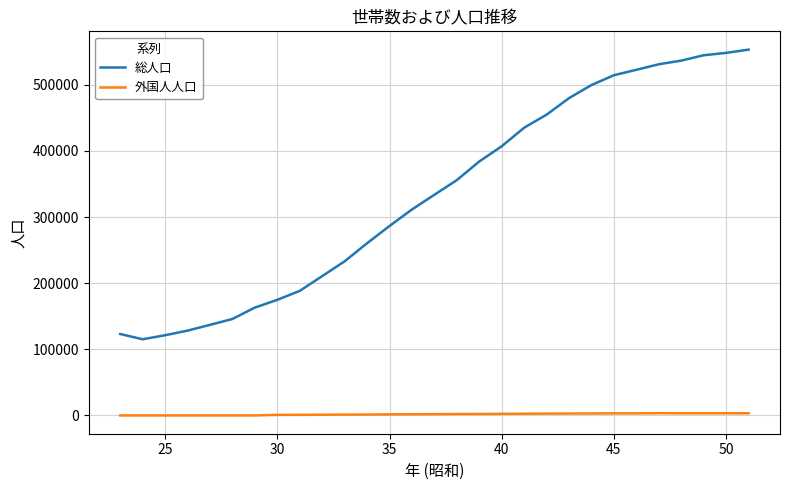

What is the average value of the 外国人人口 series?

1770